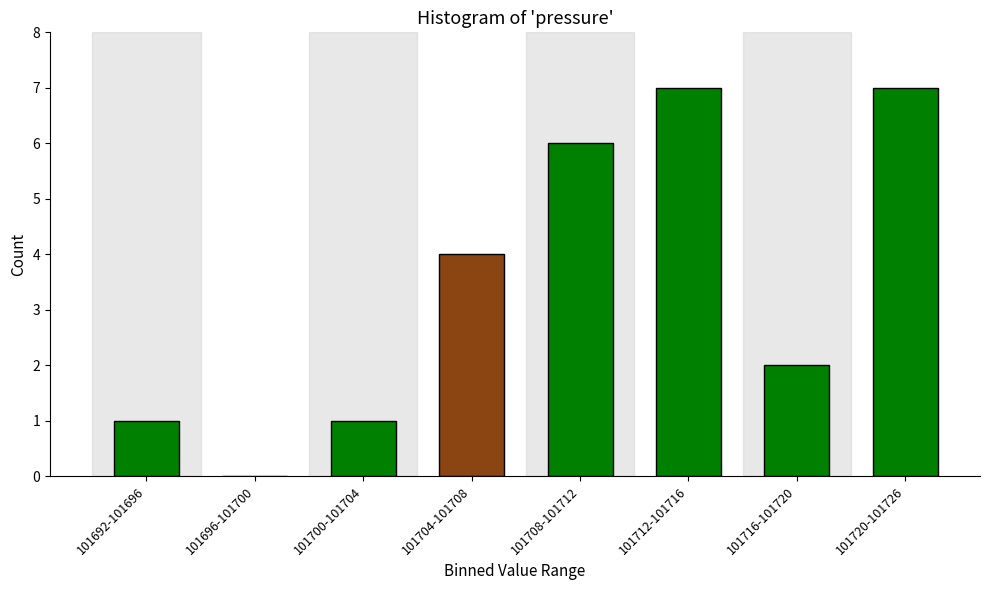

Reading right to left, transcribe all the data shown in this chart.

101720-101726=7	101716-101720=2	101712-101716=7	101708-101712=6	101704-101708=4	101700-101704=1	101696-101700=0	101692-101696=1